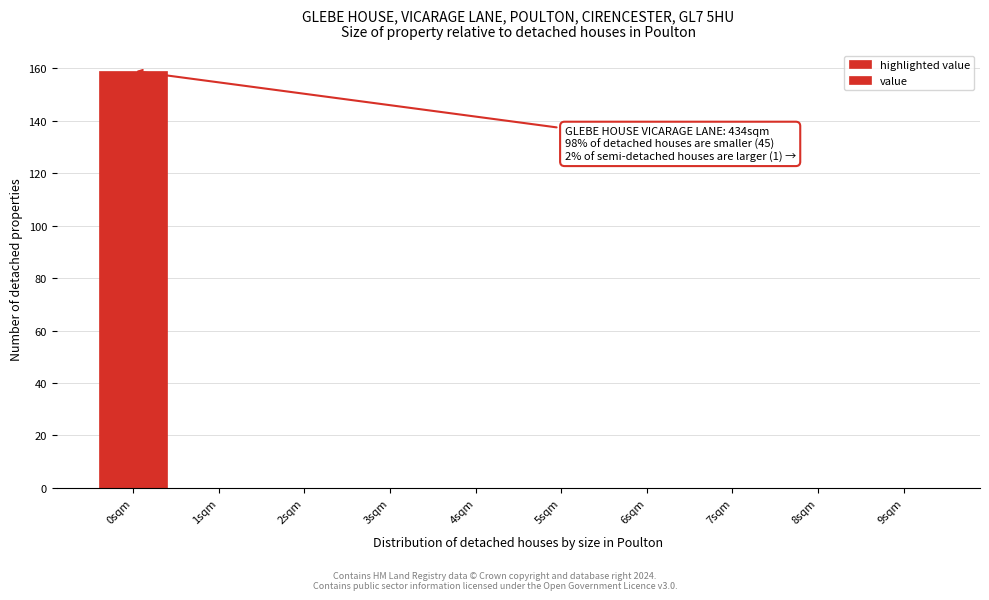

Which range on the x-axis has the tallest bar?

-0.5 to 0.5